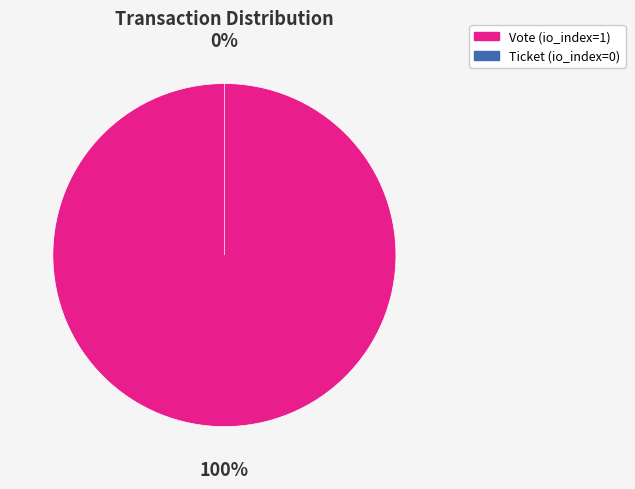

Which category has the biggest portion of the pie?

Vote (io_index=1)